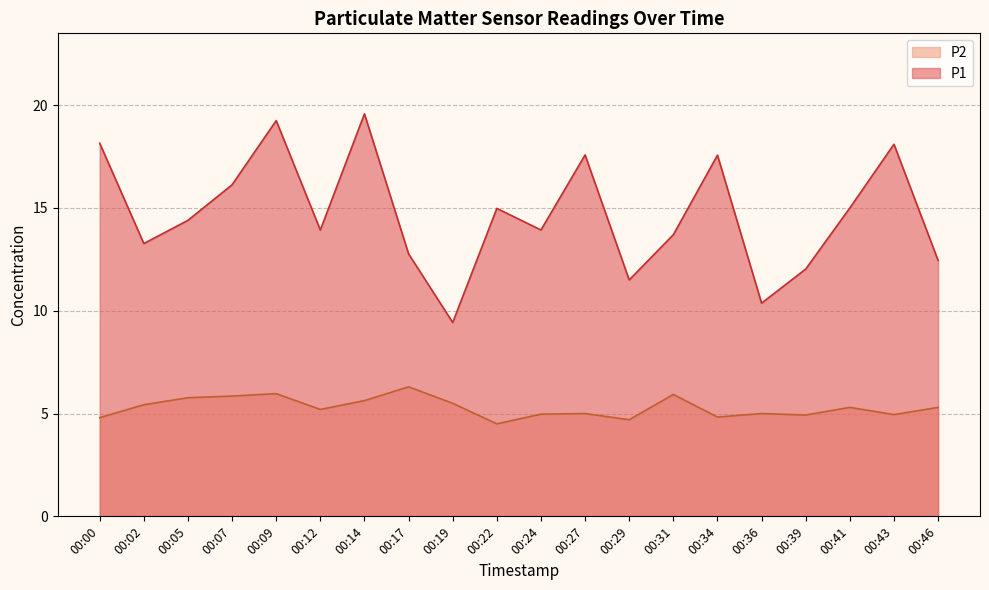

What is the value of the P2 point at the 10th from the left?

4.5